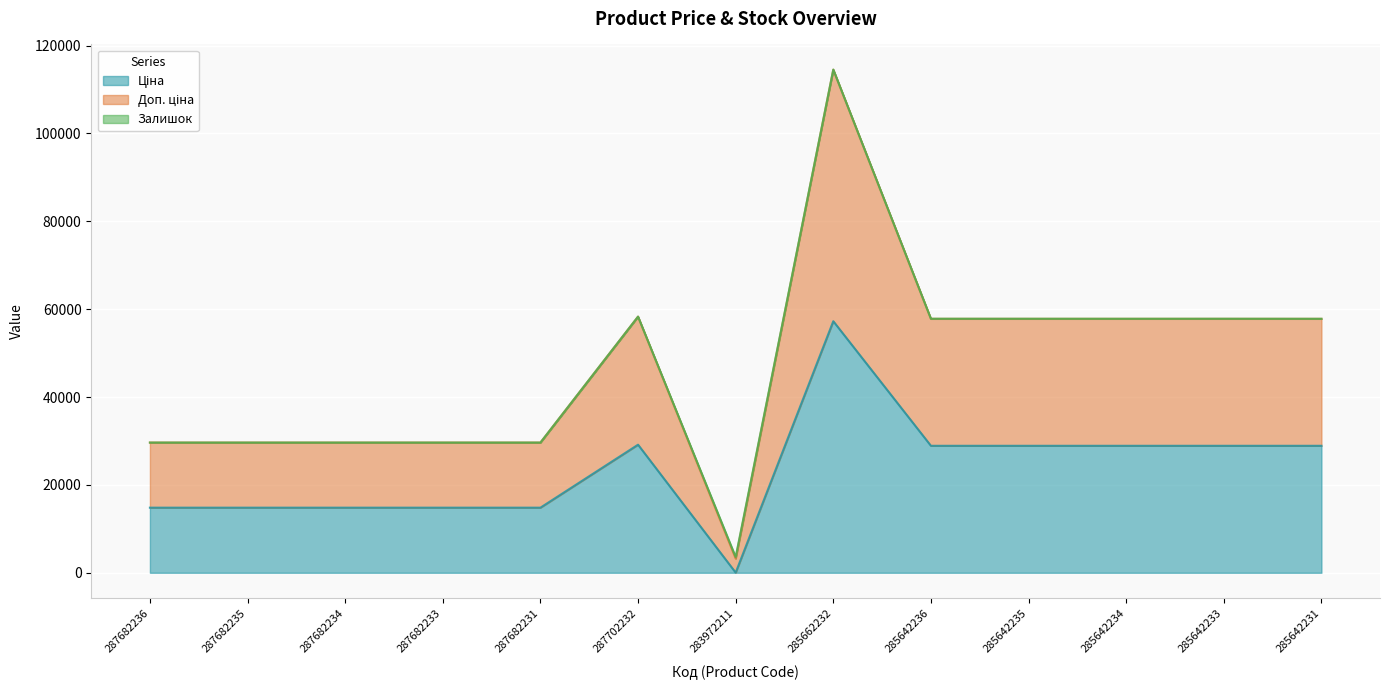

What position from the right is 285642236?

5